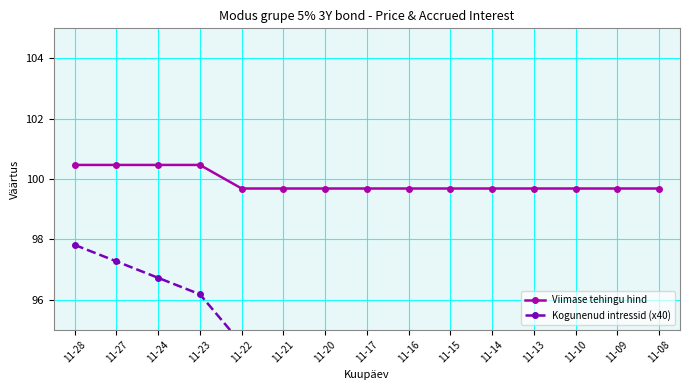

What is the average value of the Kogunenud intressid (x40) series?

92.7